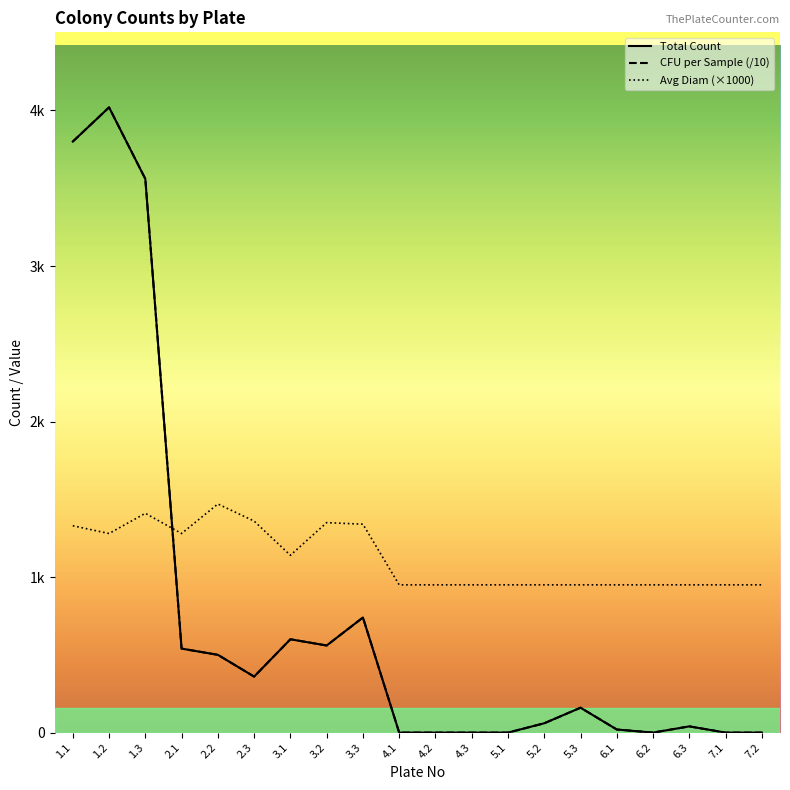

In Avg Diam, how many points are lower than both neighbors (excluding endpoints)?

3